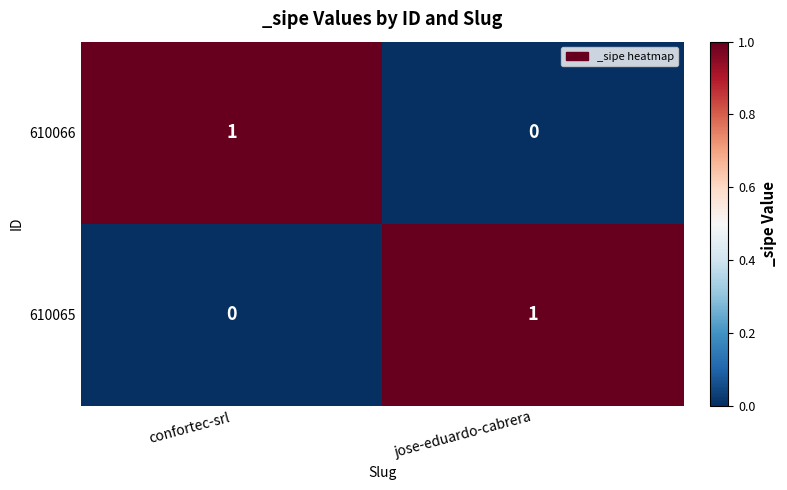

Is it true that 610065 equals 0 at jose-eduardo-cabrera?

False